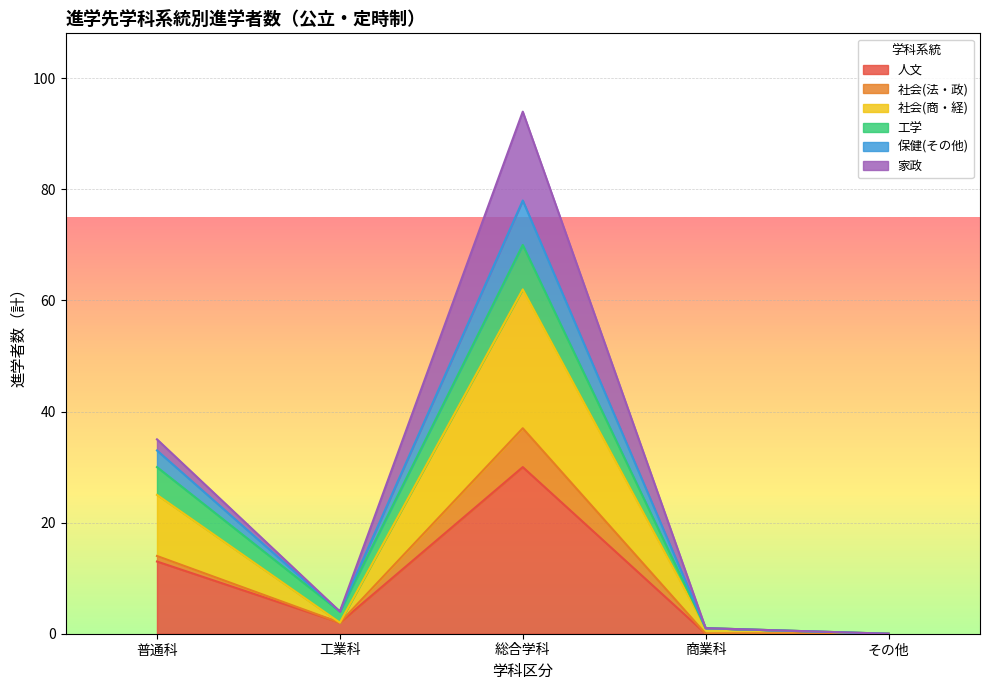

At which category is the sum across all series the highest?

総合学科